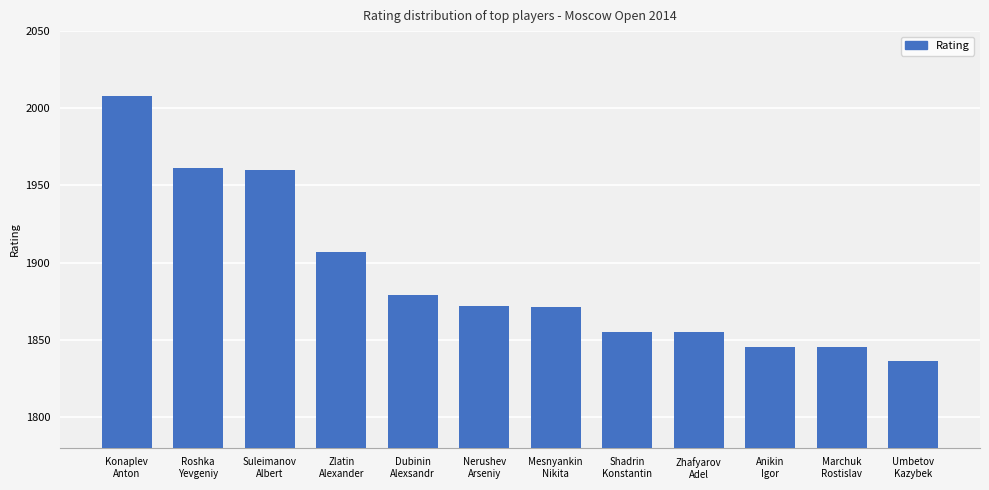

The chart shows a value of 1960 at Suleimanov
Albert. True or false?

True